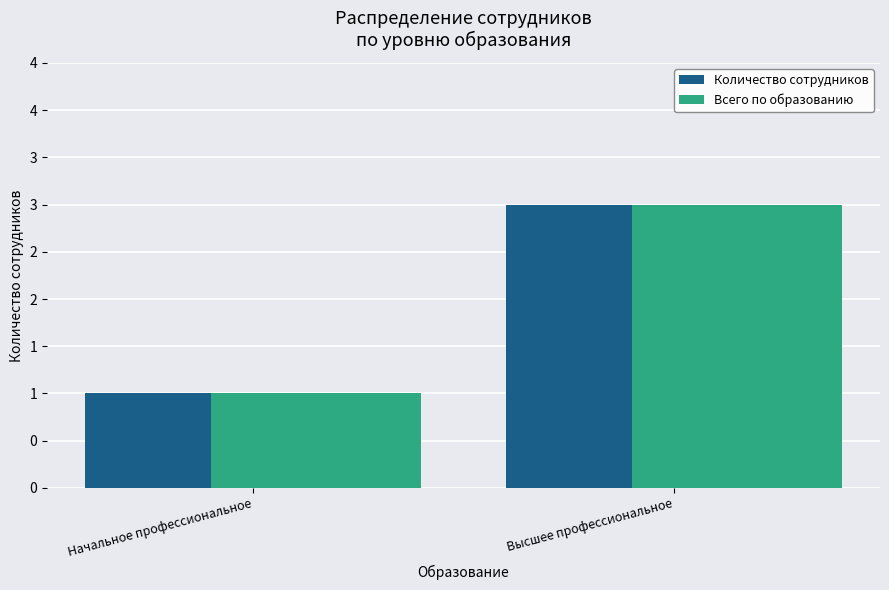

Which category has the highest value across all series?

Высшее профессиональное